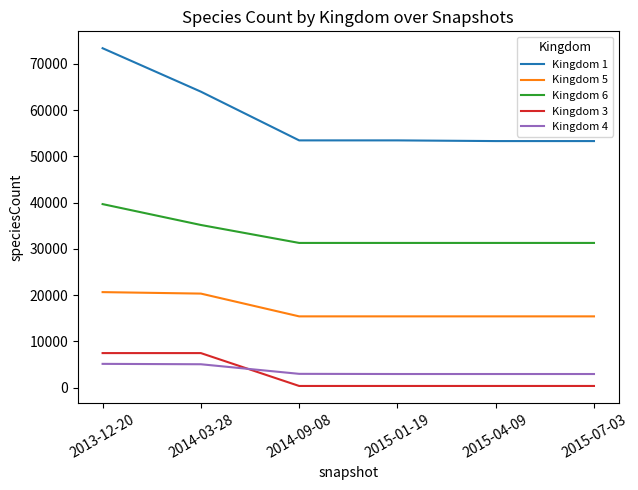

True or false: Kingdom 5 and Kingdom 1 intersect in this chart.

False